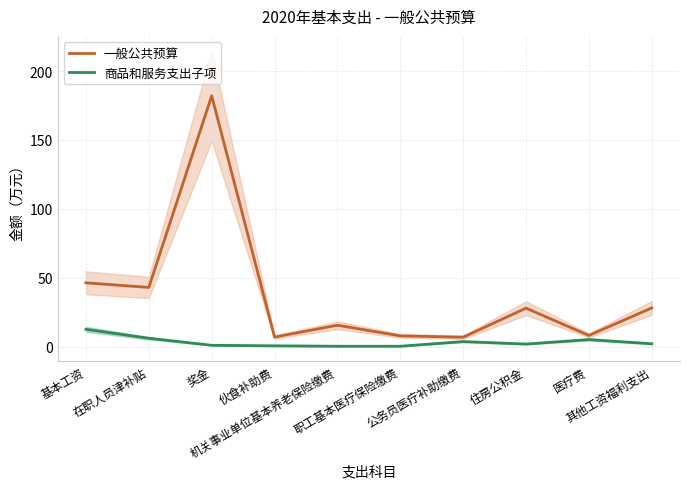

How many values in the 商品和服务支出子项 series are below 2?

5